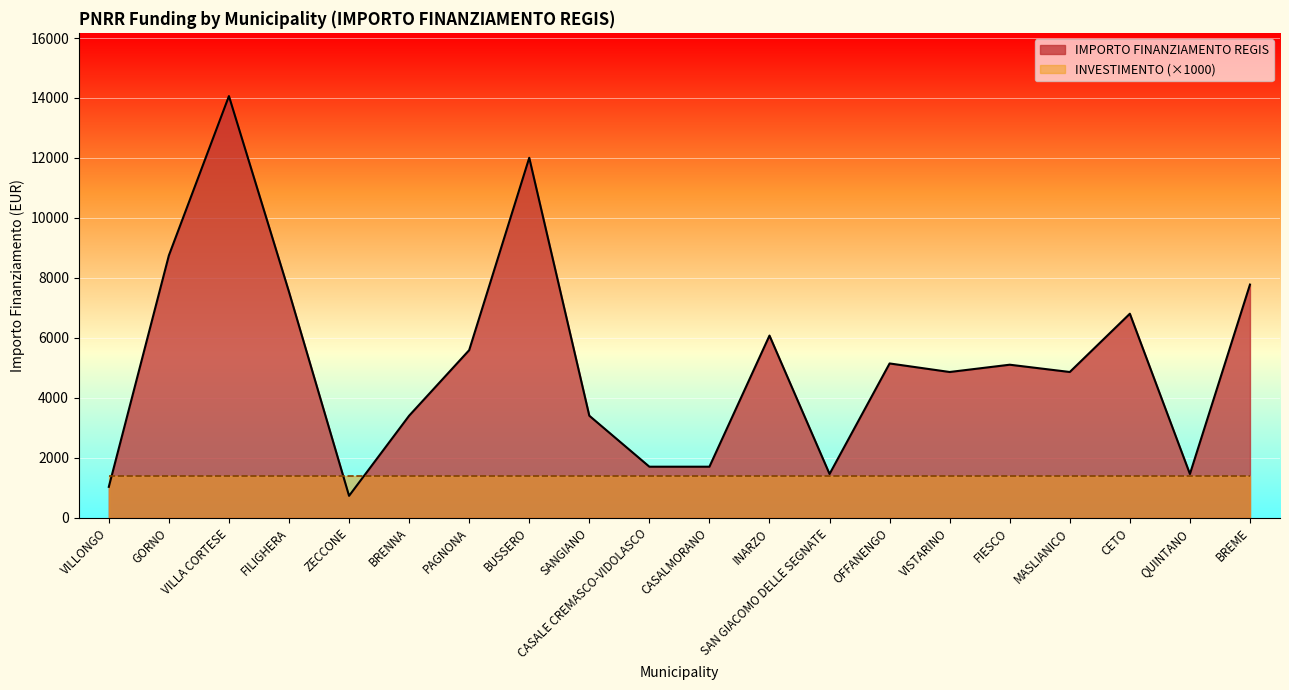

Between PAGNONA and VILLONGO, which is larger?

PAGNONA